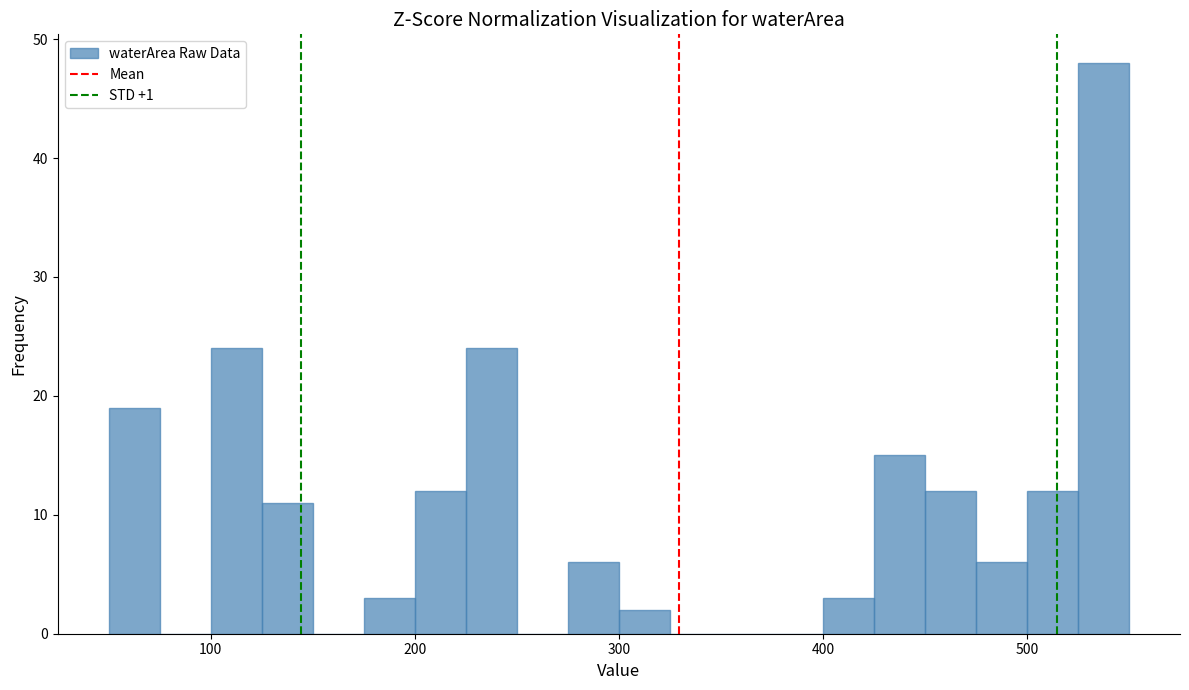

Around what value on the x-axis is the tallest bar? Give the approximate position of its centre, as read against the axis.

540